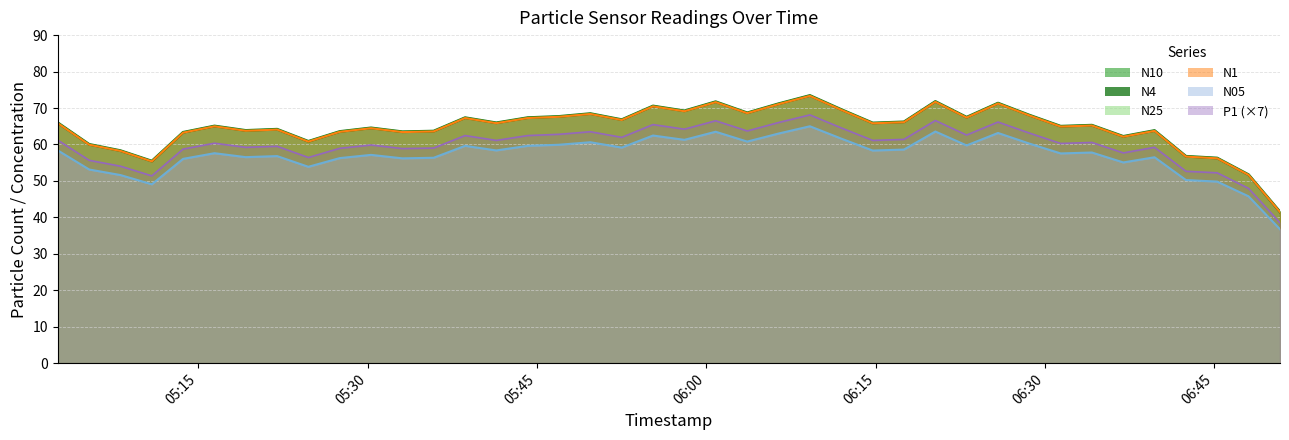

What is the sum of the N25 values at 2023-05-10T06:23:03 and 2023-05-10T05:41:23?

133.4